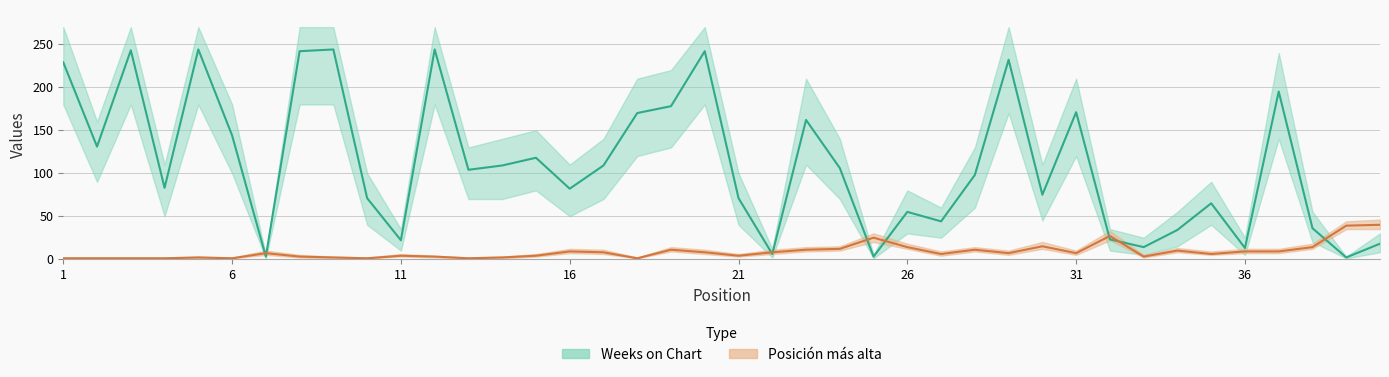

Count the number of data series in this chart.

2